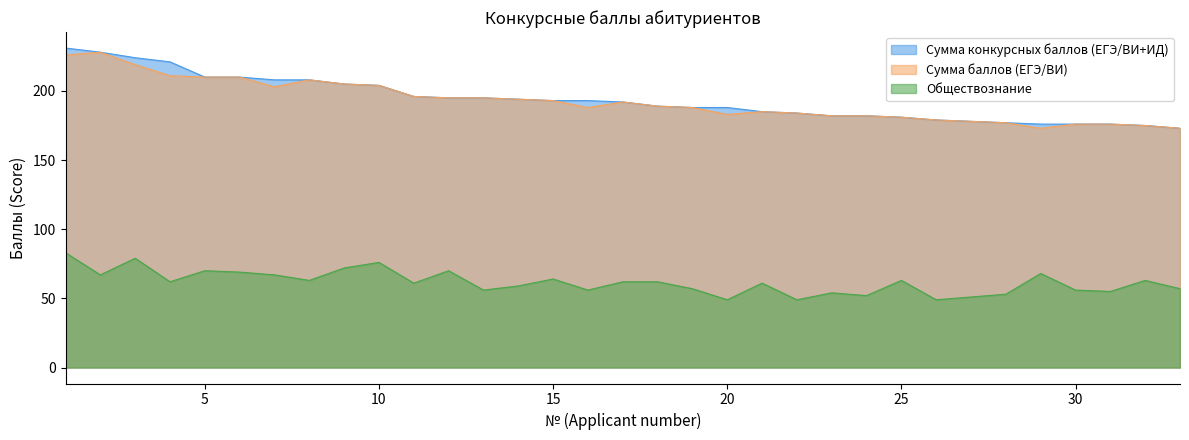

The value of Обществознание at 12 is 29. True or false?

False